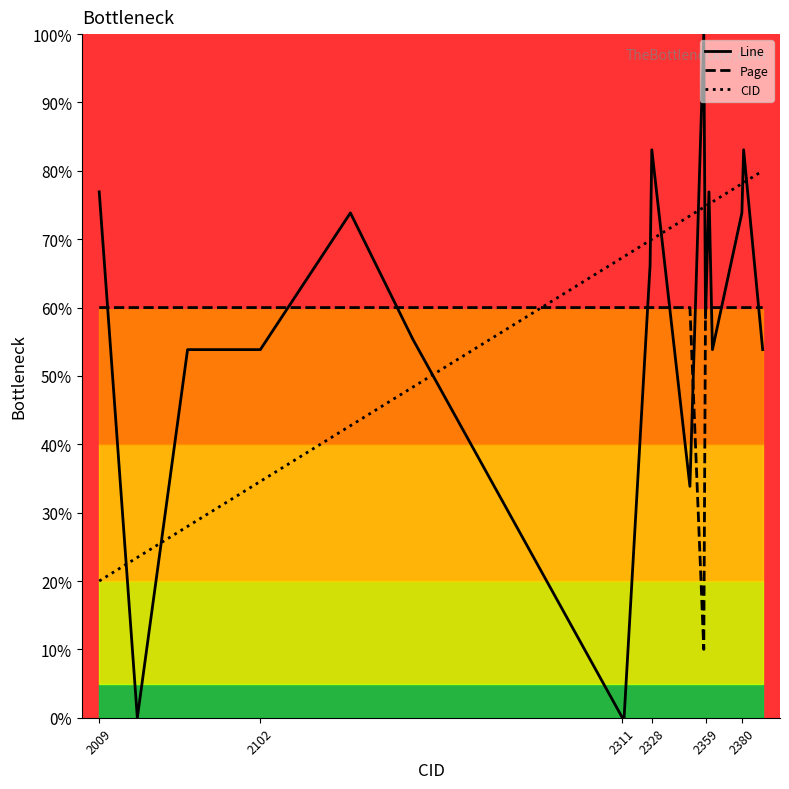

How many interior local valleys does the Page series have?

1